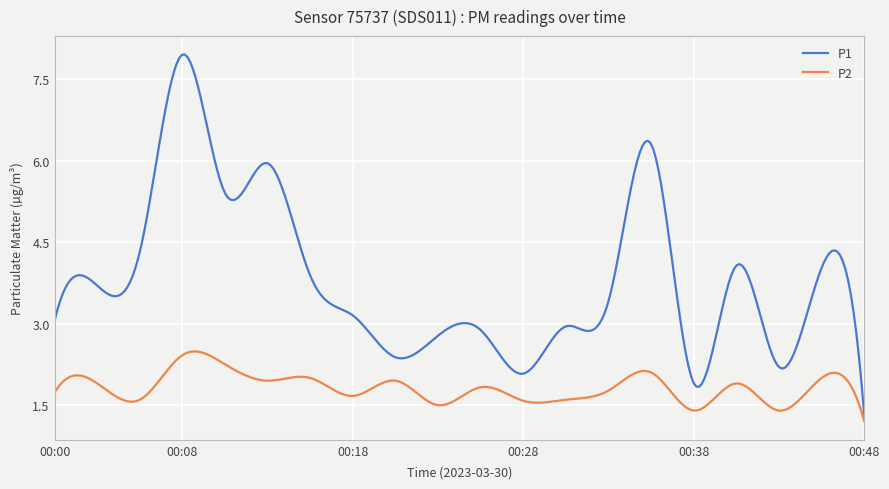

Rank the series by their average value, from lowest to highest.

P2, P1